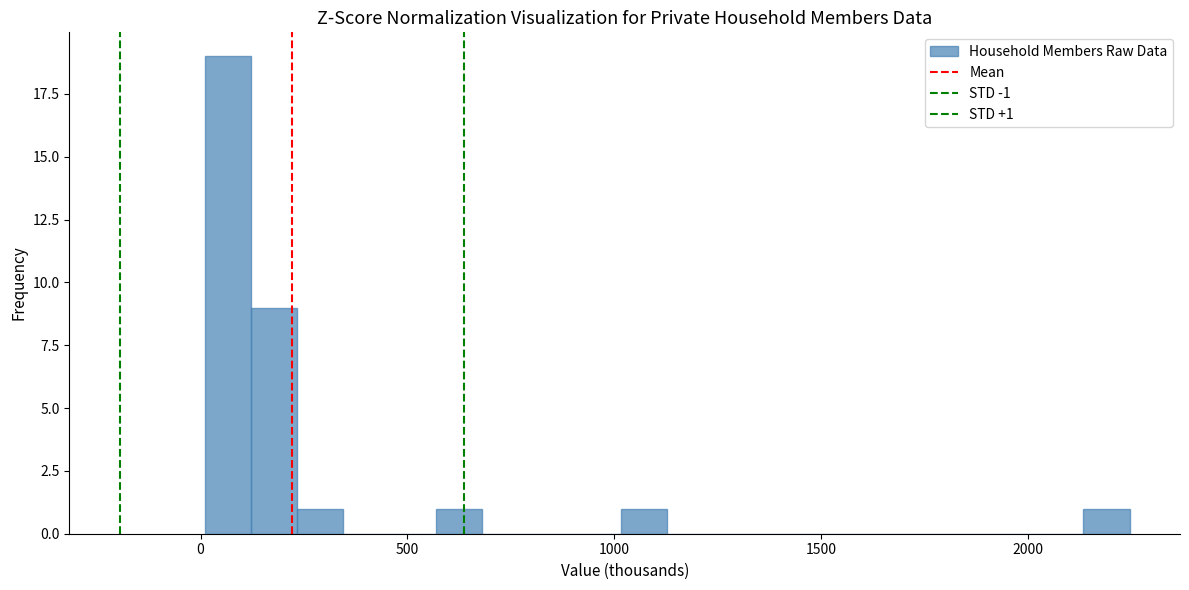

Read against the x-axis, roughly where is the centre of the tallest bar?

50